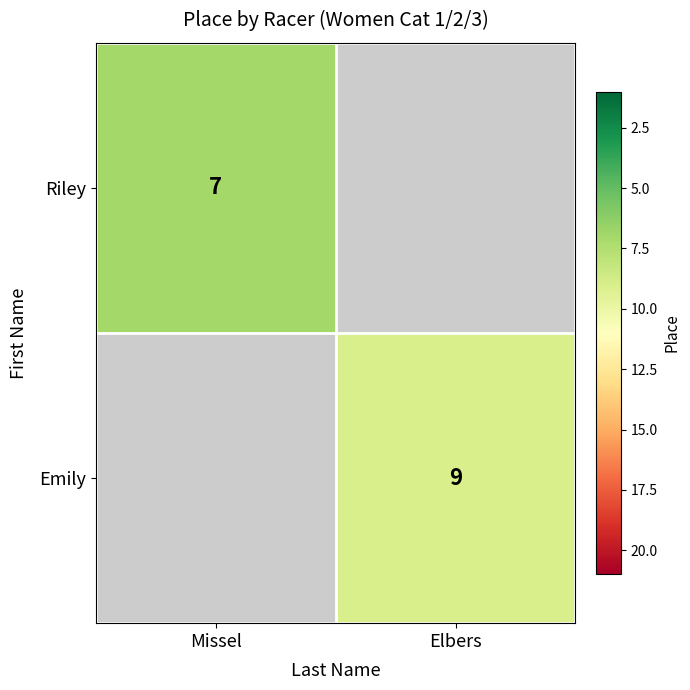

Is it true that Riley equals 11 at Missel?

False